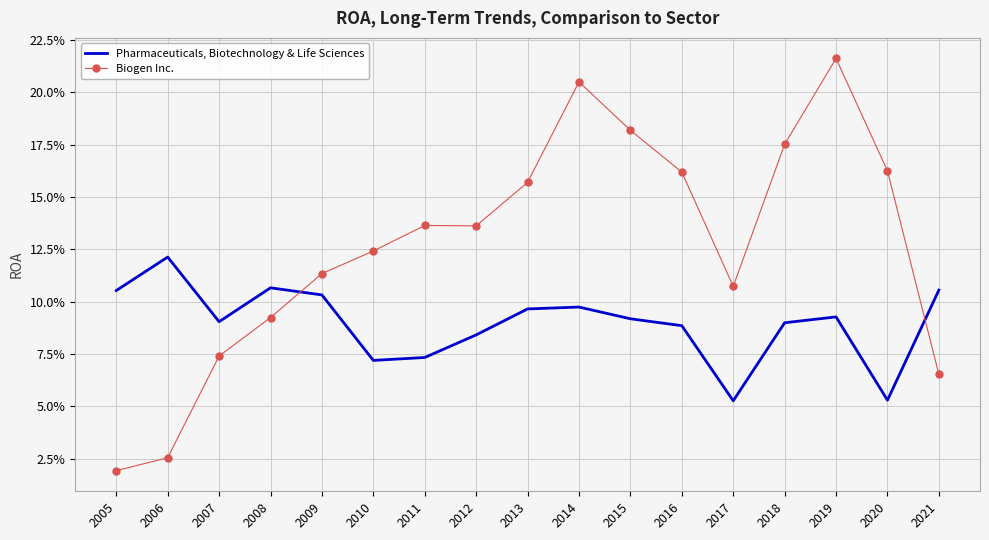

Reading left to right, list all the values displayed in this chart.

Pharmaceuticals, Biotechnology & Life Sciences: 0.1	0.1	0.1	0.1	0.1	0.1	0.1	0.1	0.1	0.1	0.1	0.1	0.1	0.1	0.1	0.1	0.1
Biogen Inc.: 0.0	0.0	0.1	0.1	0.1	0.1	0.1	0.1	0.2	0.2	0.2	0.2	0.1	0.2	0.2	0.2	0.1